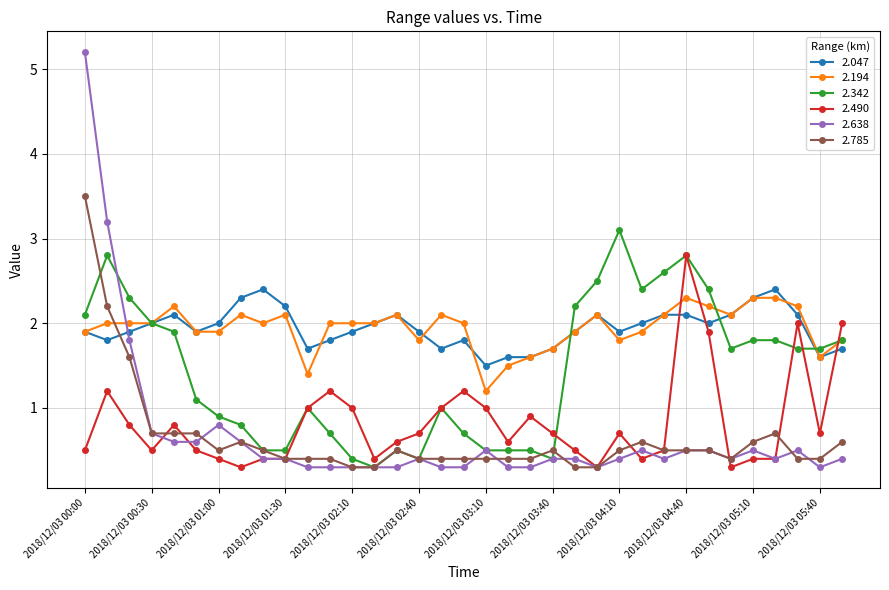

What is the highest value of the 2.785 series?

3.5